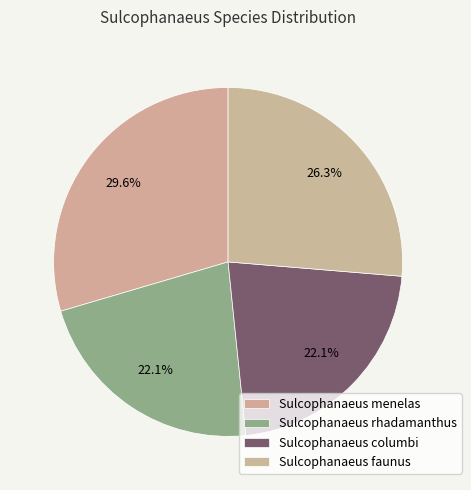

How many segments does this pie chart have?

4